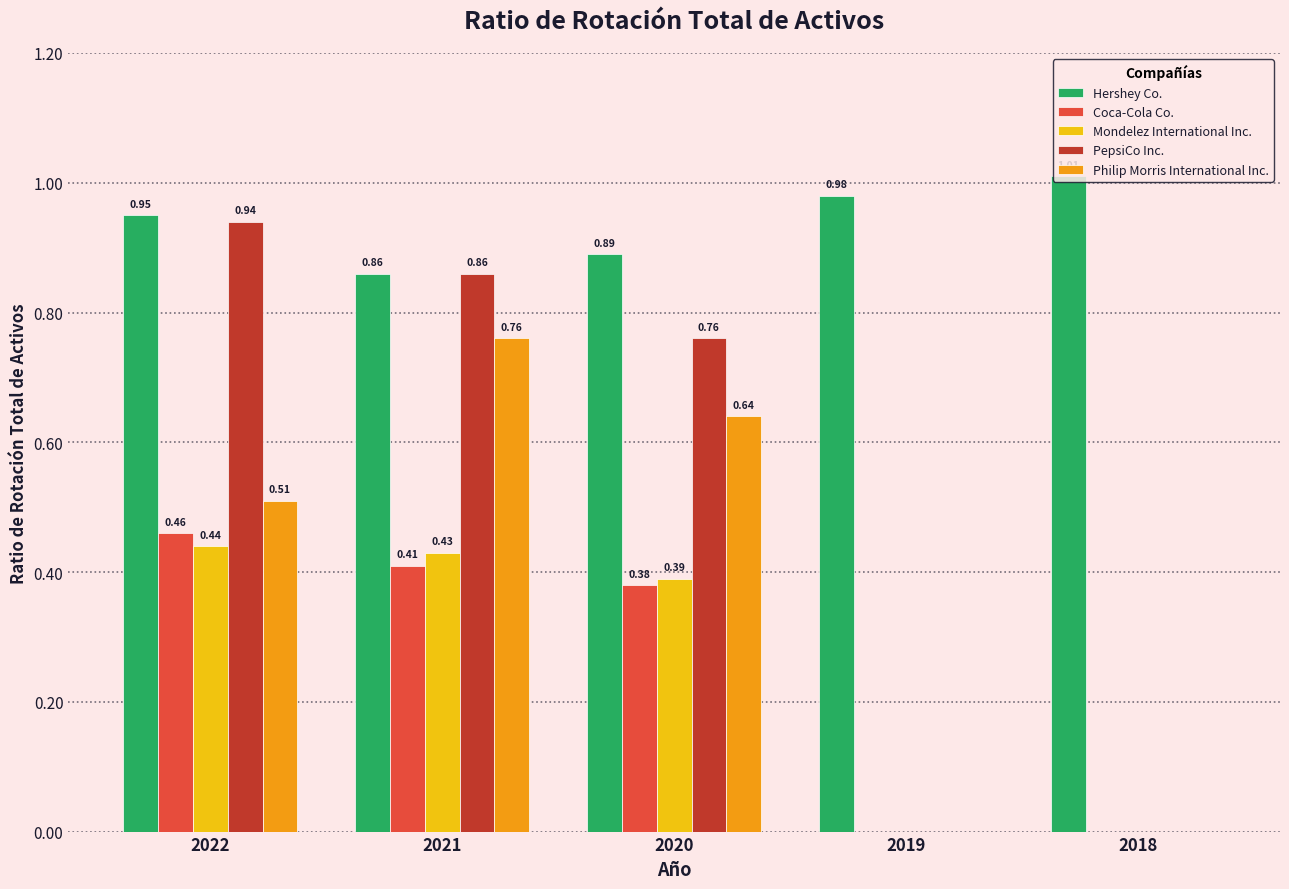

What is the total value across all series at 2022?

3.3